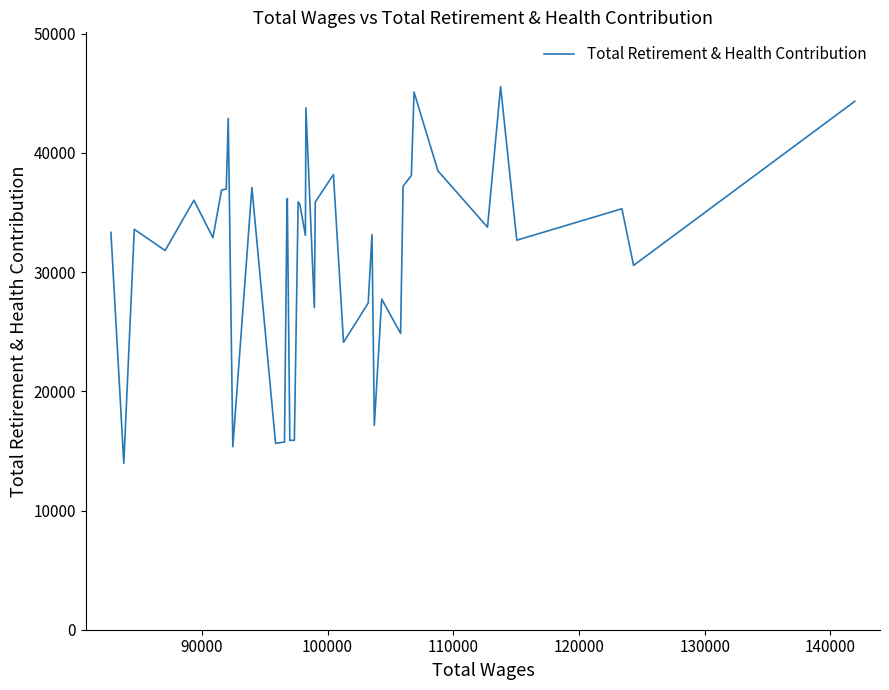

What is the greatest value displayed?

45556